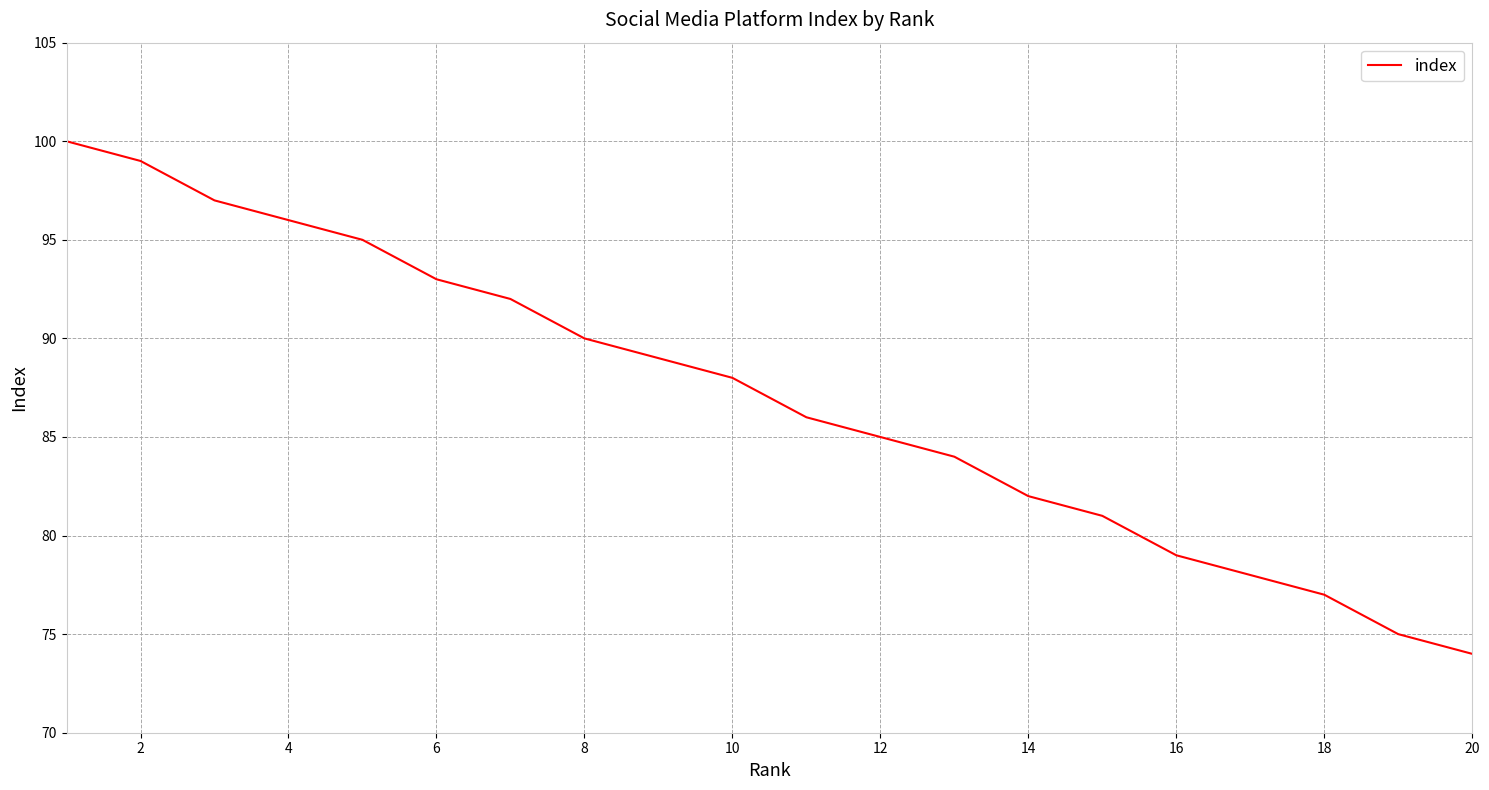

What is the greatest value displayed?

100